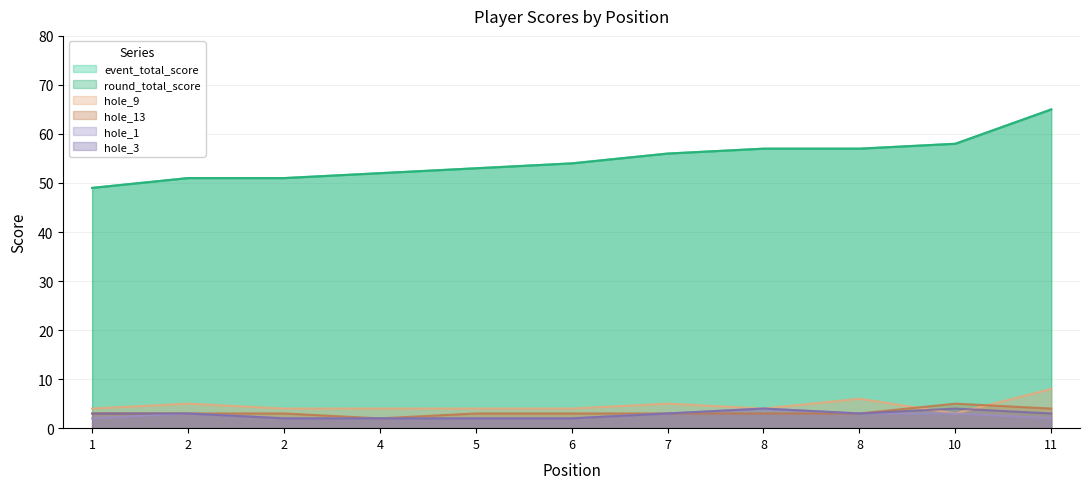

True or false: round_total_score and hole_3 intersect in this chart.

False